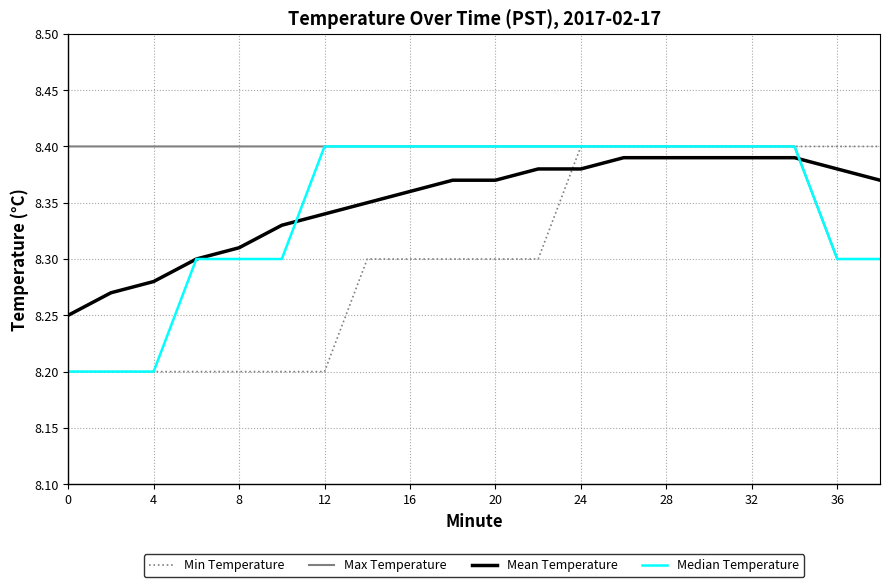

Which series has the largest total across all categories?

Max Temperature